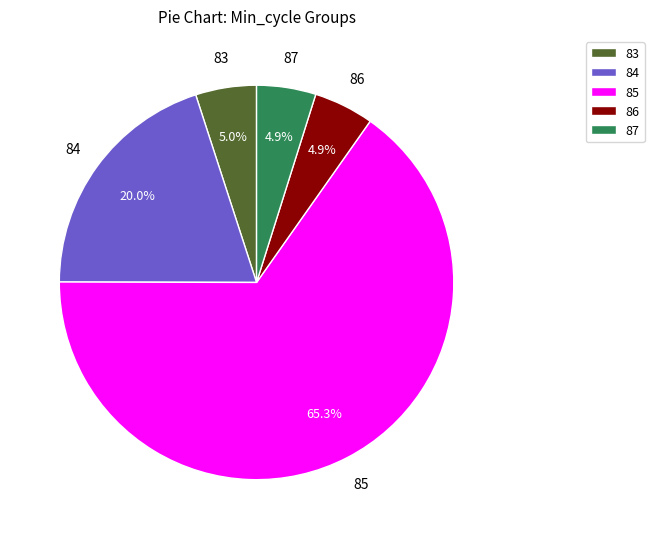

How many slices are in this pie chart?

5